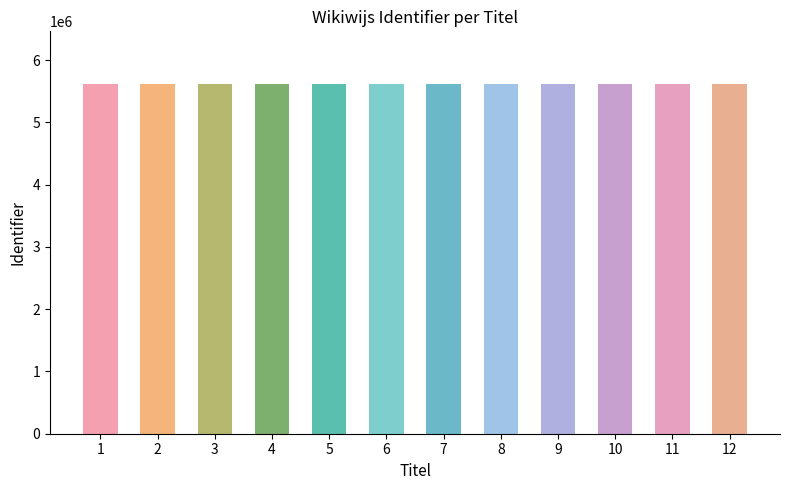

What is the minimum value shown in the chart?

5615995